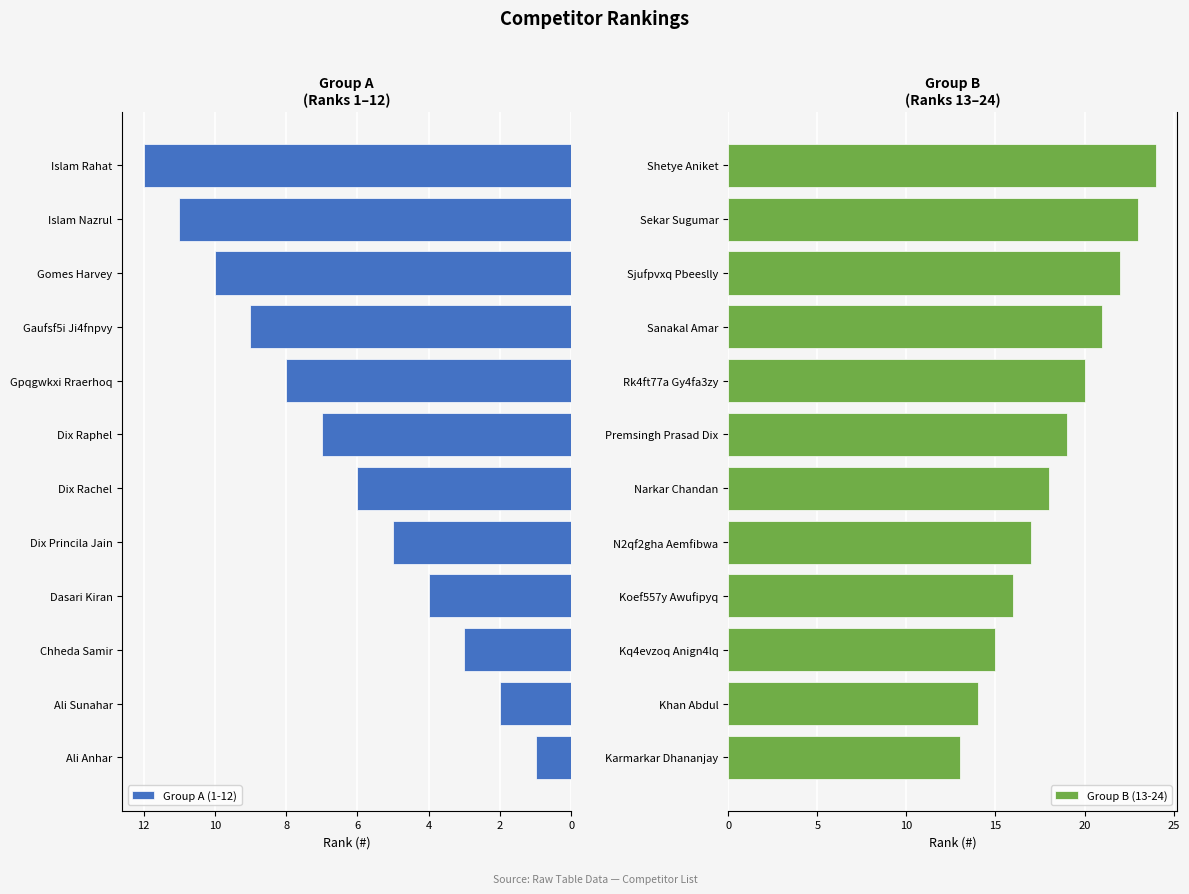

Is it true that Group B (13-24) equals 14 at Khan Abdul?

True